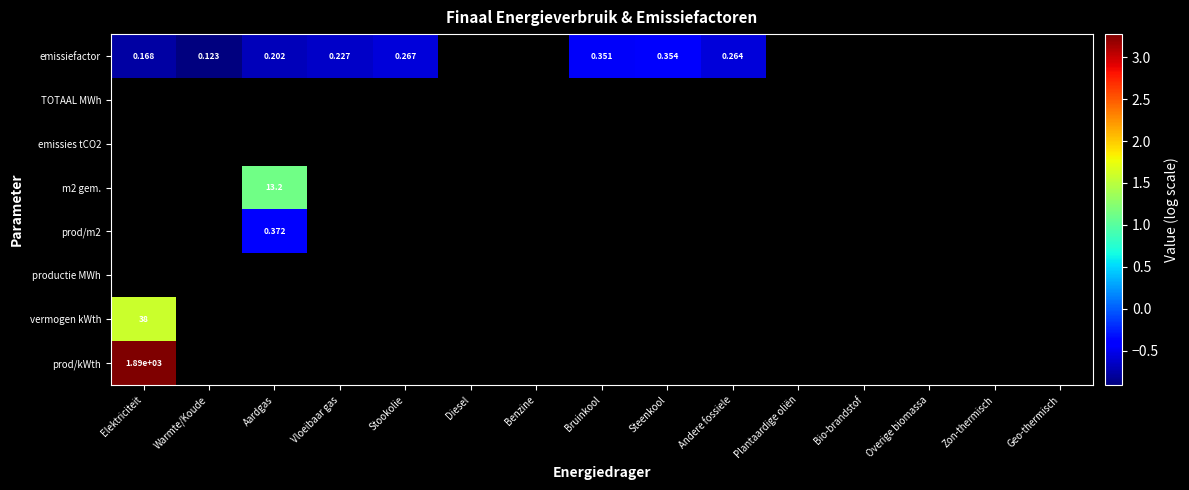

At how many categories does at least one series exceed 2?

1